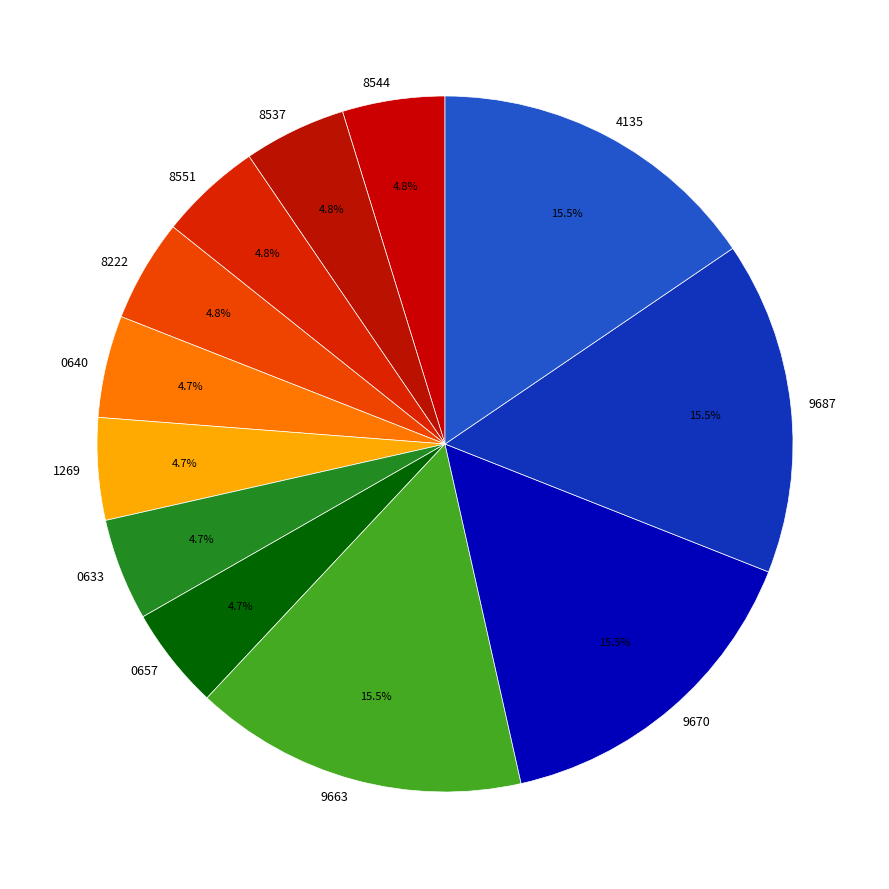

How many segments does this pie chart have?

12